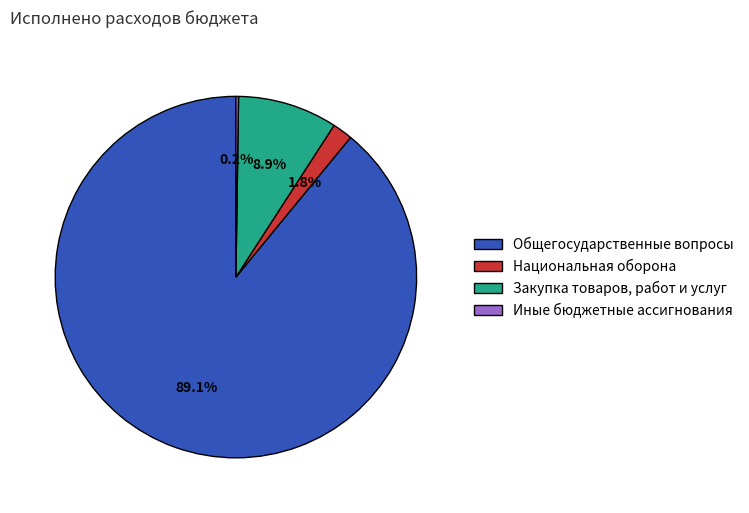

The Общегосударственные вопросы slice represents 37% of the pie. True or false?

False